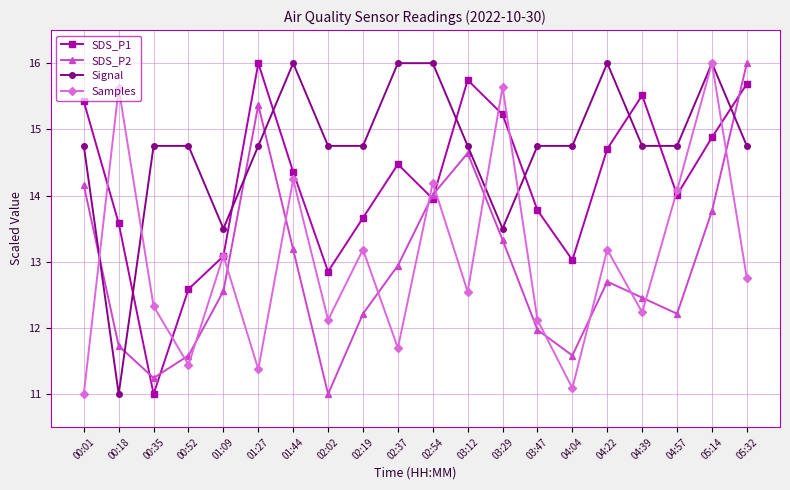

Is it true that SDS_P2 equals 7.3 at 00:18?

False